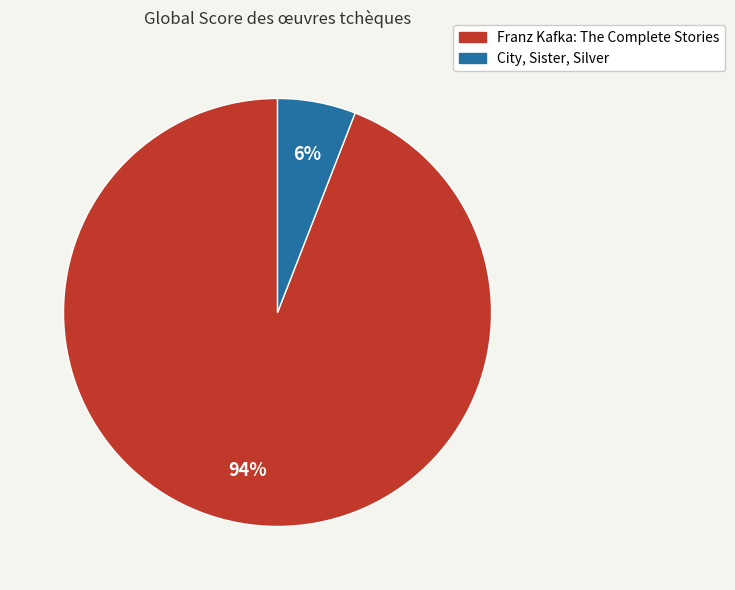

To the nearest percent, what percentage of the pie is Franz Kafka: The Complete Stories?

94%